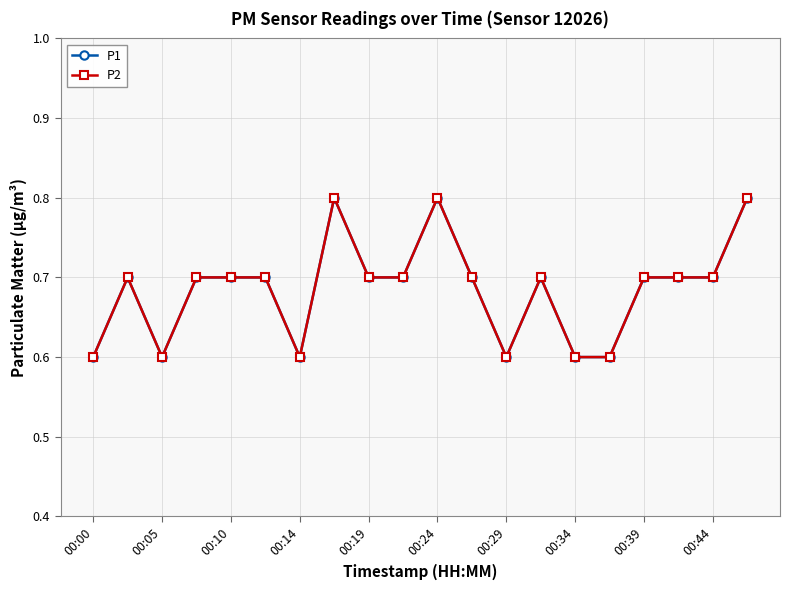

Which series has the largest total across all categories?

P1